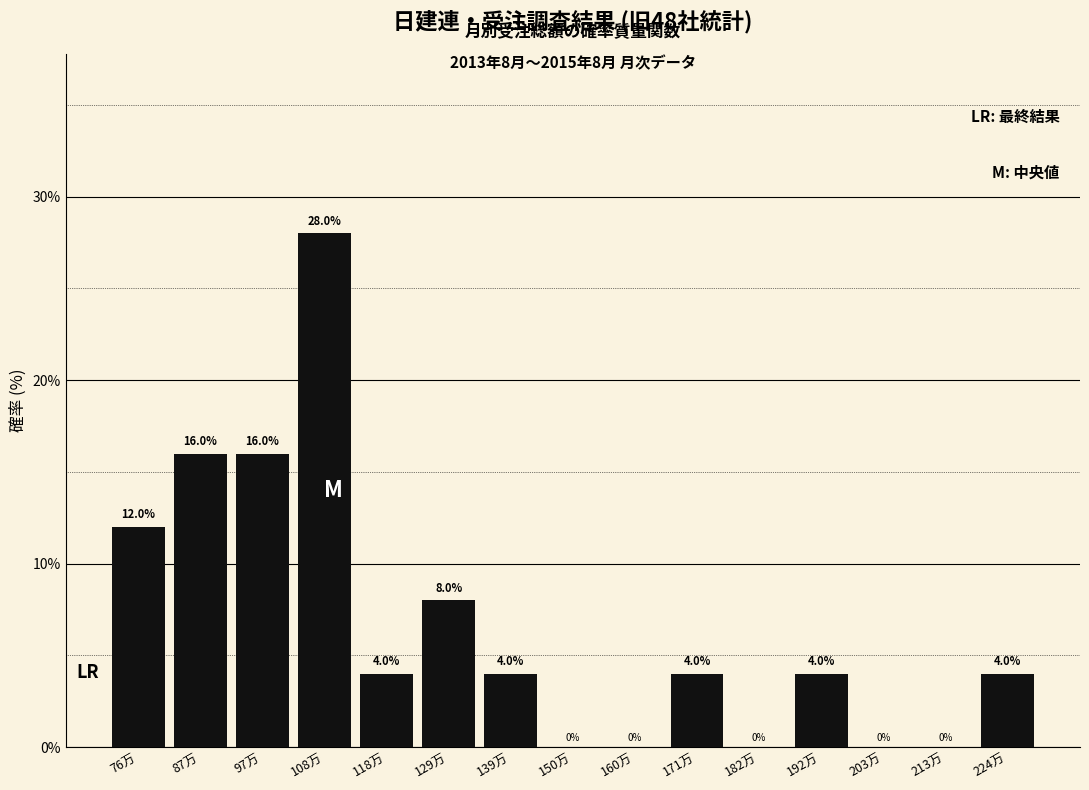

Reading right to left, what are all the values shown in this chart?

224万=4.0	213万=0.0	203万=0.0	192万=4.0	182万=0.0	171万=4.0	160万=0.0	150万=0.0	139万=4.0	129万=8.0	118万=4.0	108万=28.0	97万=16.0	87万=16.0	76万=12.0